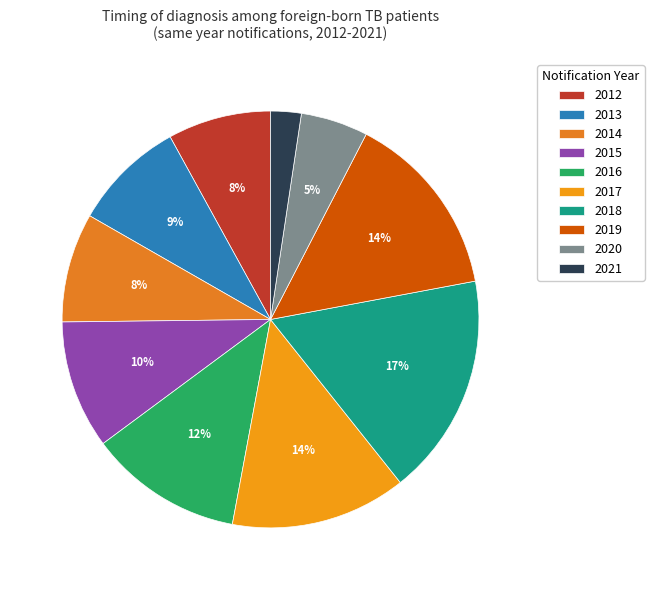

Which category has the biggest portion of the pie?

2018